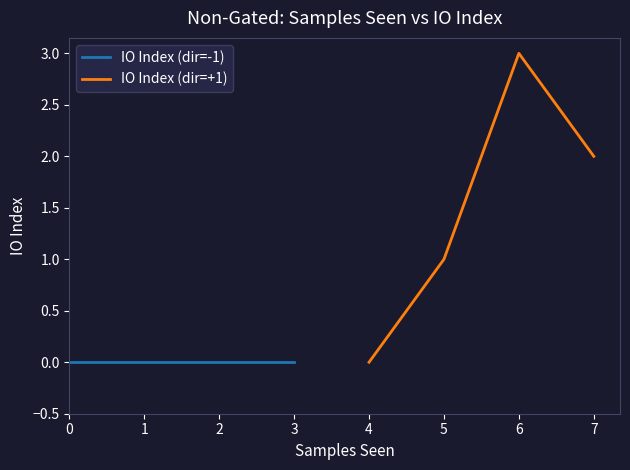

Reading right to left, what are all the values shown in this chart?

IO Index (dir=-1): 0	0	0	0
IO Index (dir=+1): 2	3	1	0